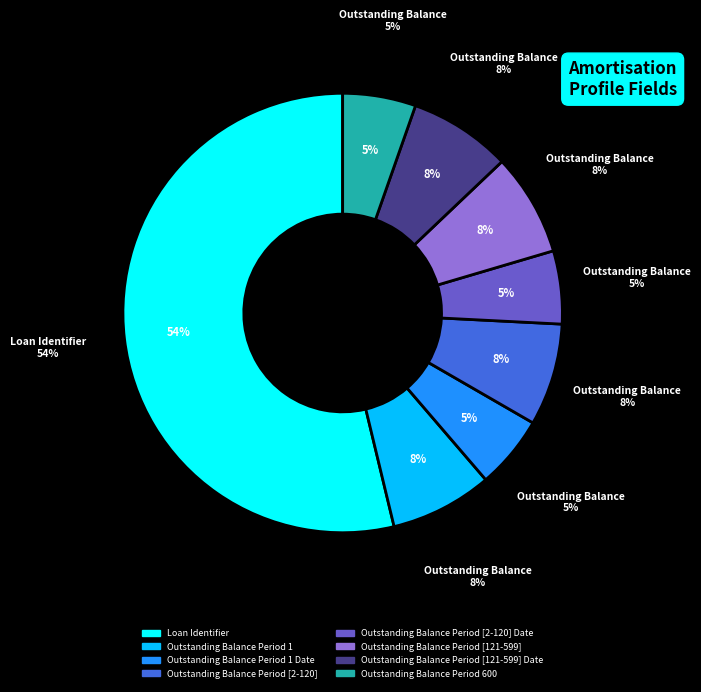

Which has a higher value, Outstanding Balance Period [2-120] or Loan Identifier?

Loan Identifier